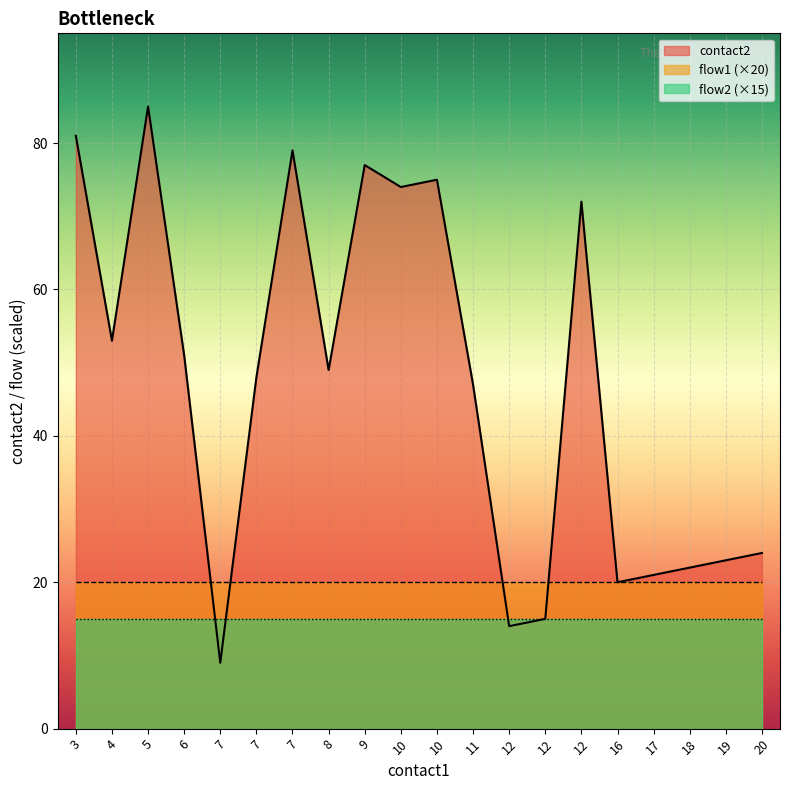

What is the total value across all series at 12?

16